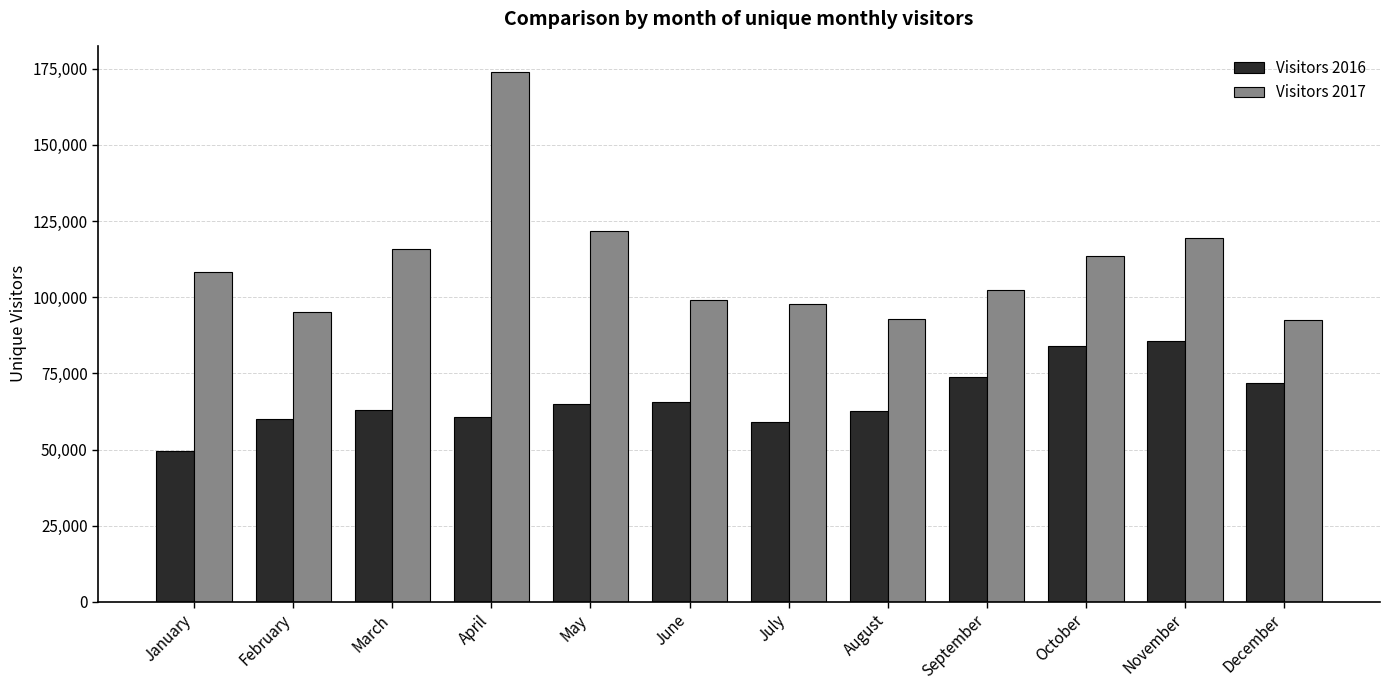

What is the difference between the Visitors 2017 values at October and November?

5821